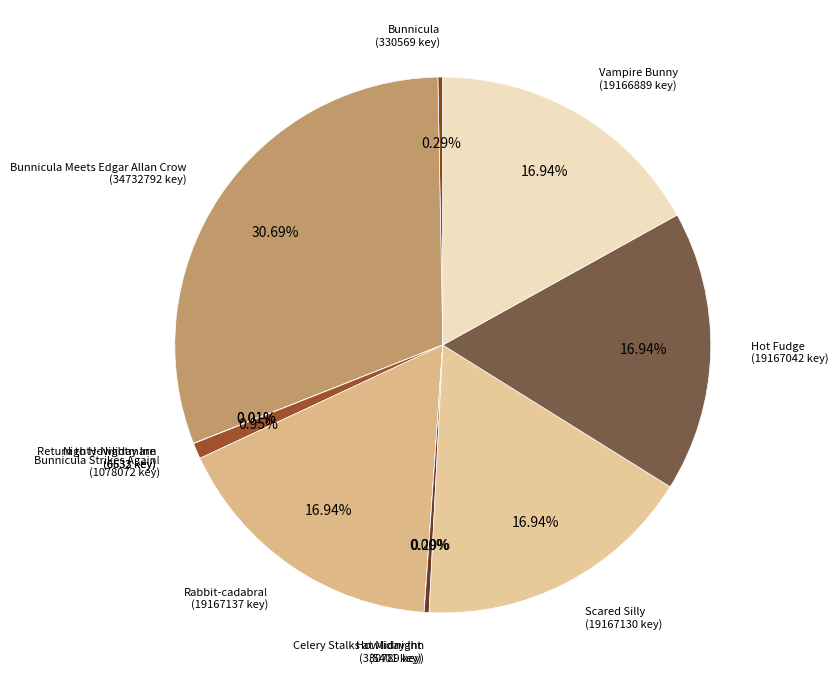

Which slice is the largest?

Bunnicula Meets Edgar Allan Crow